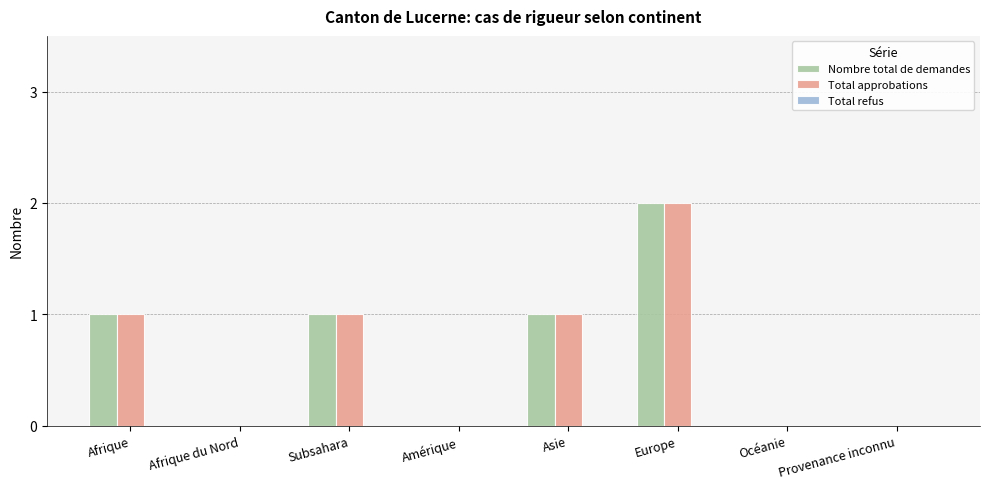

What is the sum of the Total approbations values at Europe and Subsahara?

3